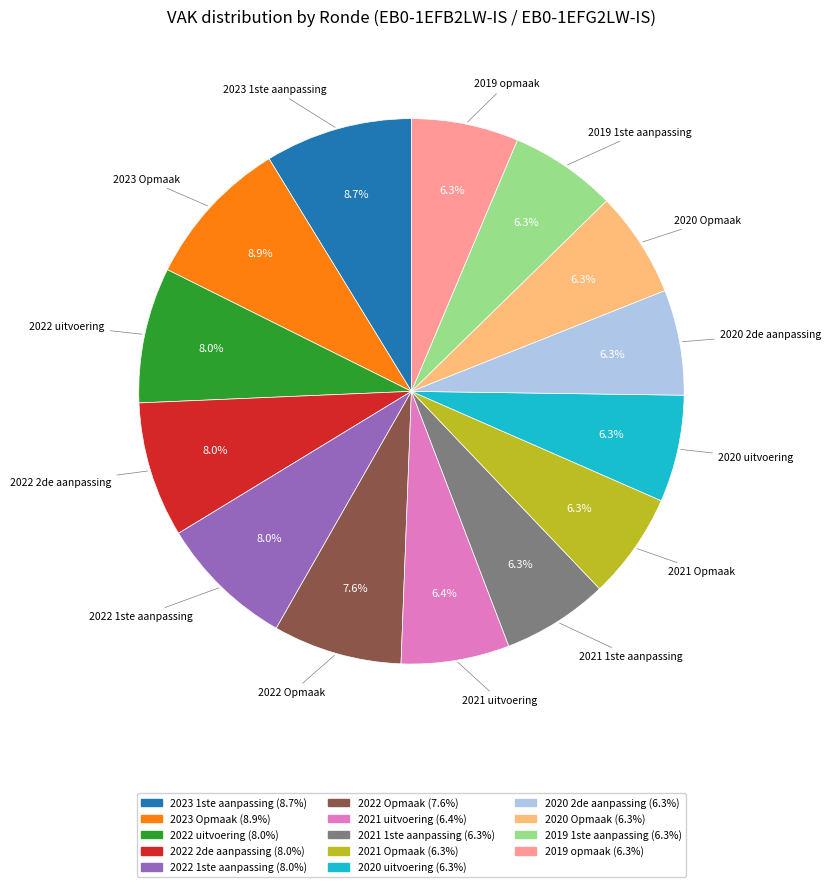

How much of the chart is everything except 2020 2de aanpassing?

93.7%